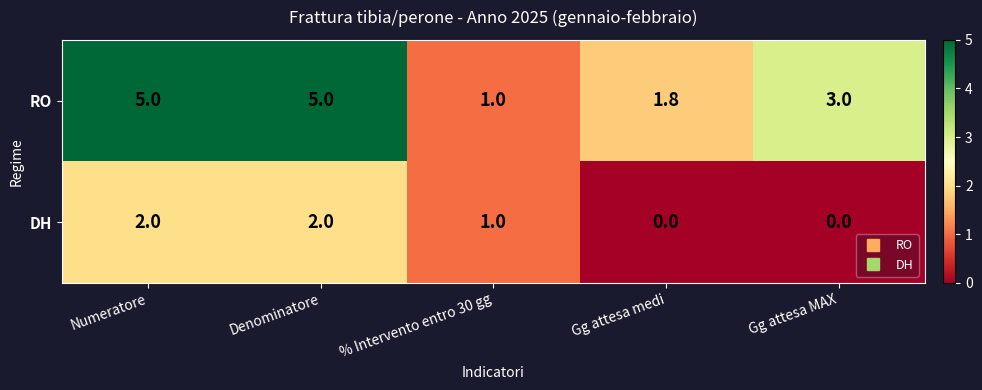

Which series has the widest spread of values?

RO